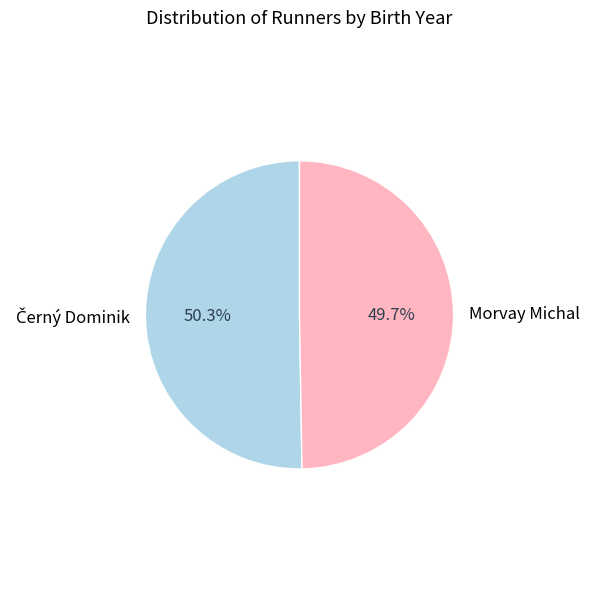

Does any single category account for the majority?

Yes